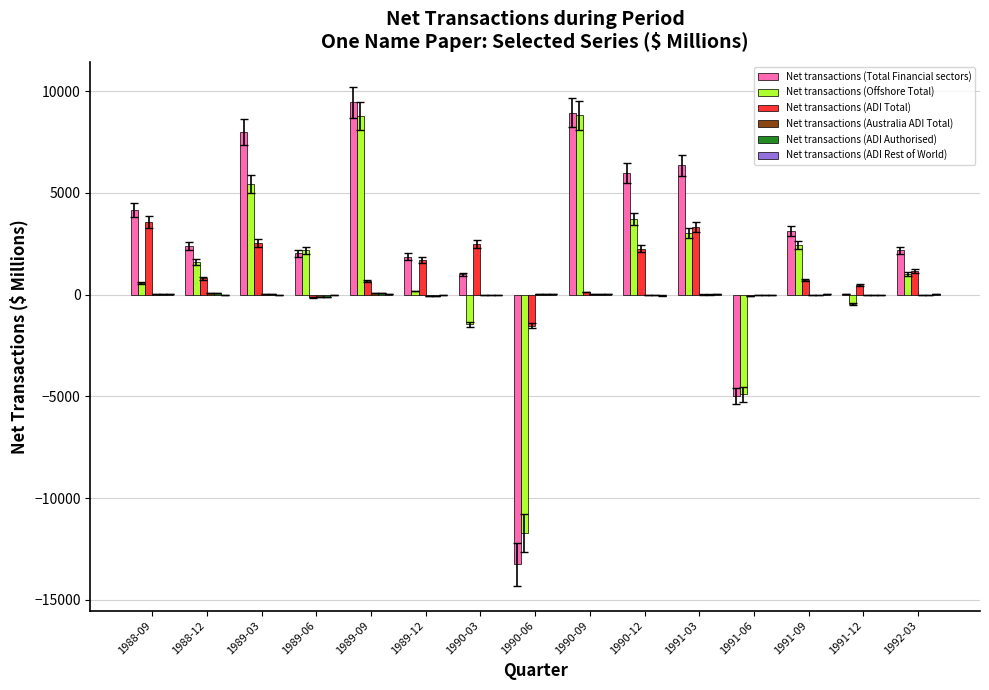

What is the sum of all Net transactions (Total Financial sectors) values?

37311